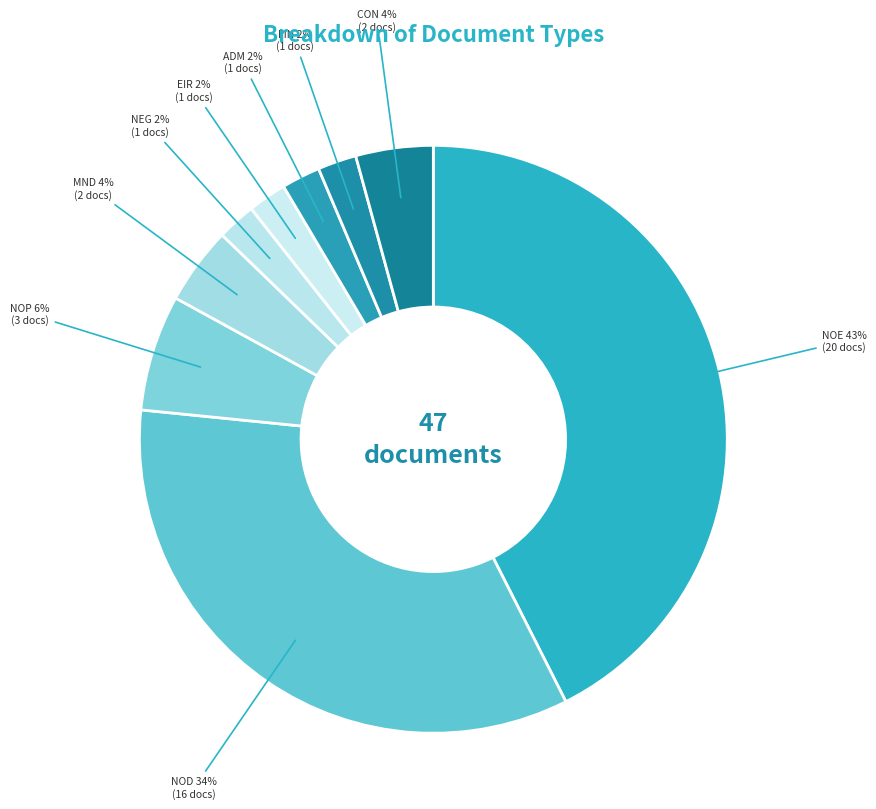

To the nearest percent, what percentage of the pie is CON?

4%